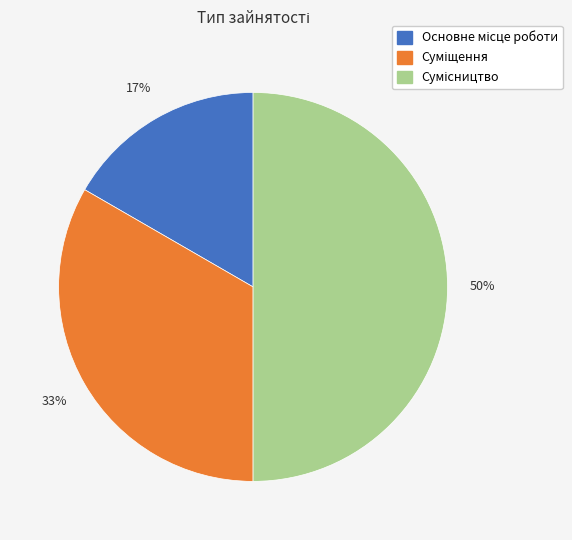

To the nearest percent, what is the average slice percentage?

33%